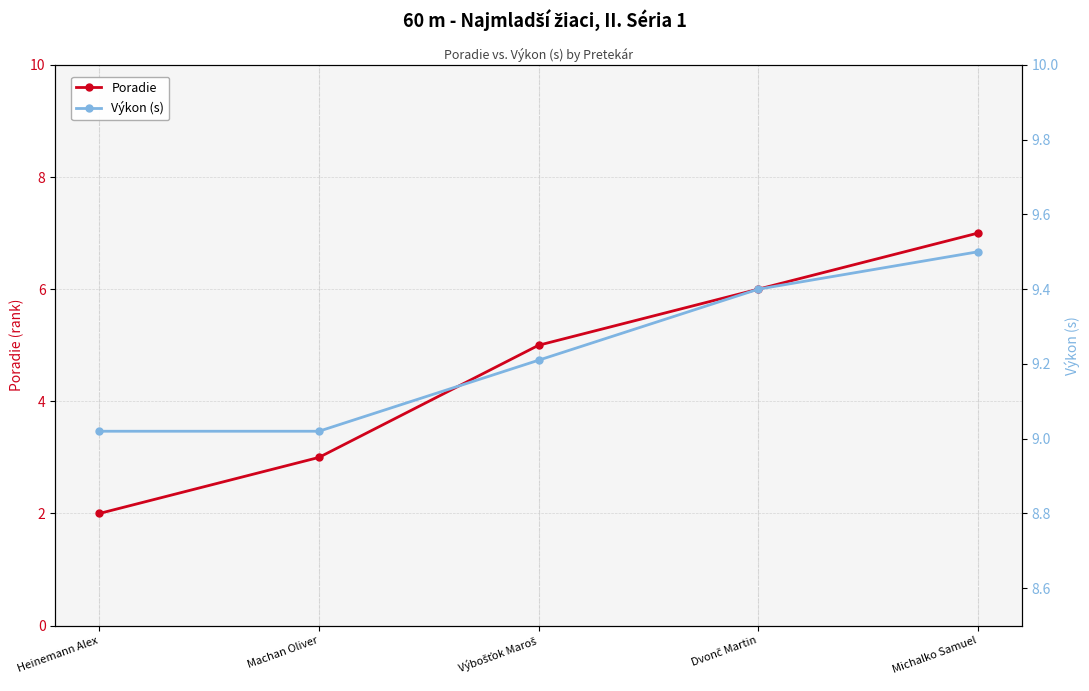

At how many categories does at least one series exceed 8?

5